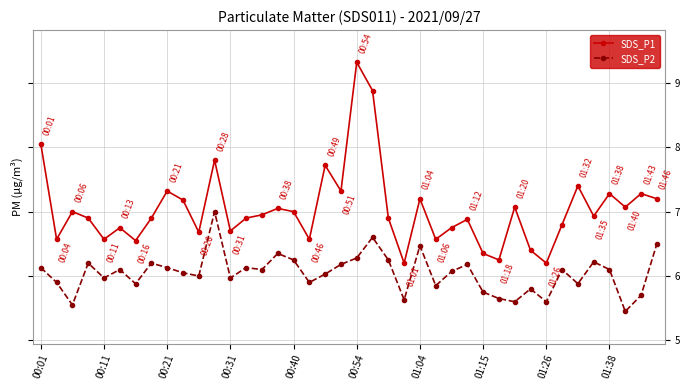

True or false: SDS_P1 has more than 1 points higher than both neighbors.

True